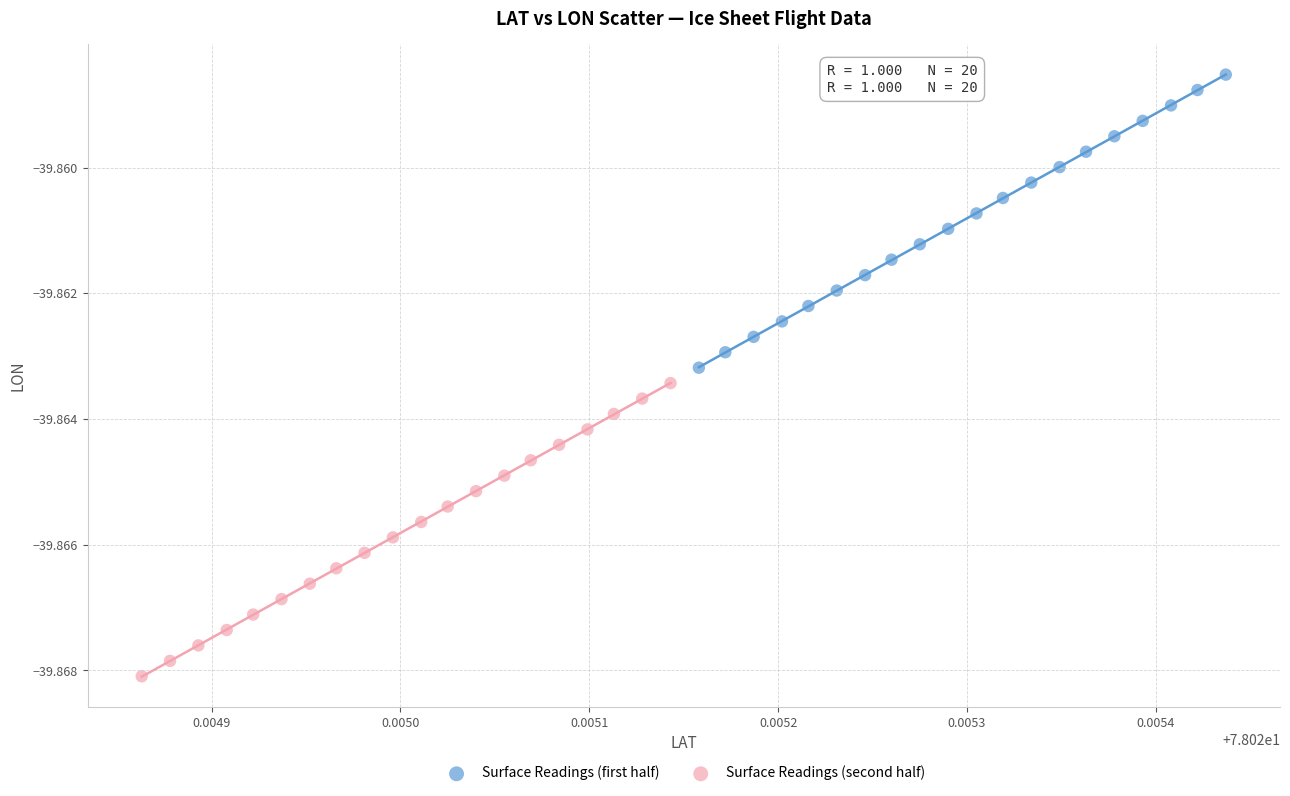

Which series reaches the minimum Y coordinate?

Surface Readings (second half)